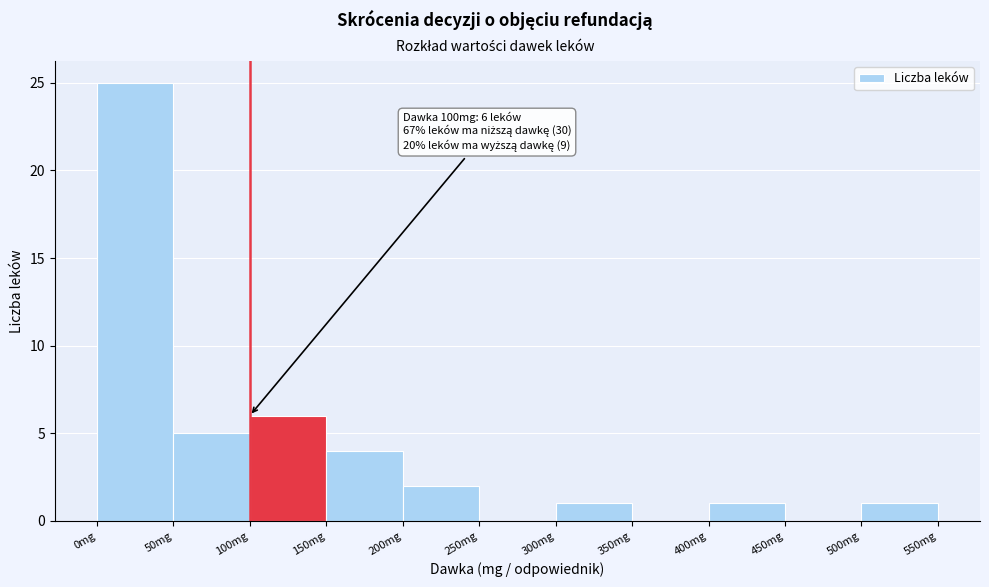

Over which range of the x-axis is the bar tallest?

0 to 50